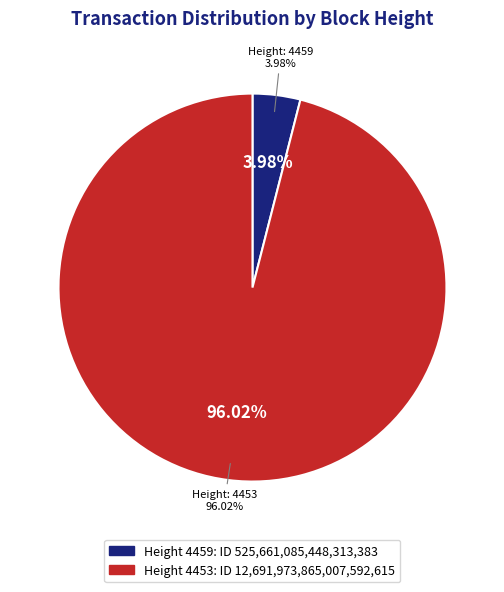

The 4459 slice represents 1% of the pie. True or false?

False